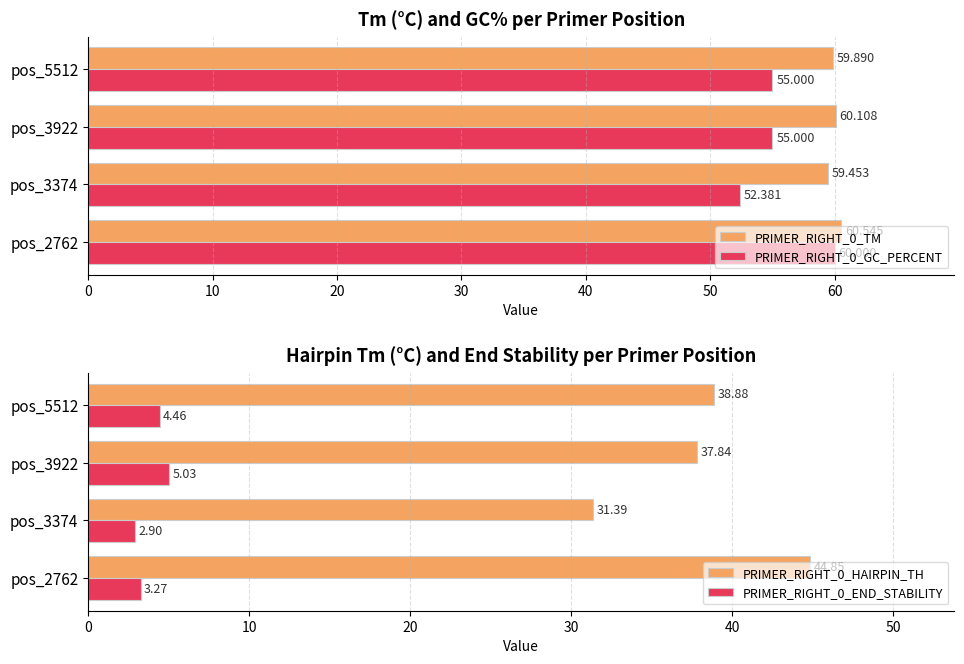

Is the value of PRIMER_RIGHT_0_GC_PERCENT at pos_5512 greater than the value of PRIMER_RIGHT_0_TM at pos_3374?

No